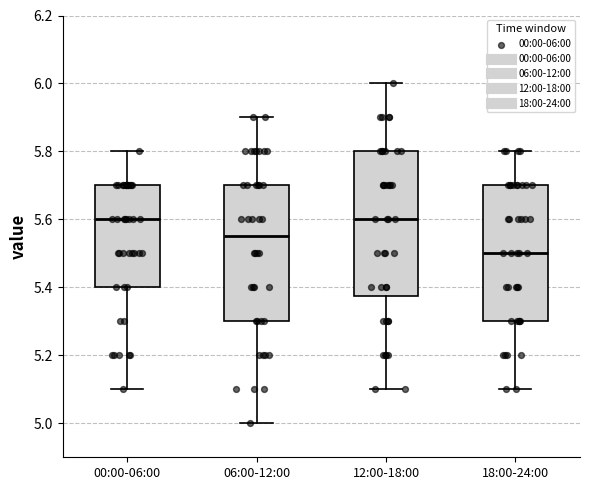

Which box has the lowest median line?

18:00-24:00